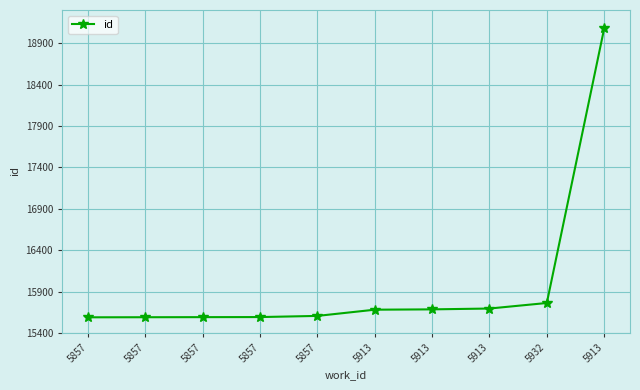

True or false: the data shows 10744 at 5857.

False